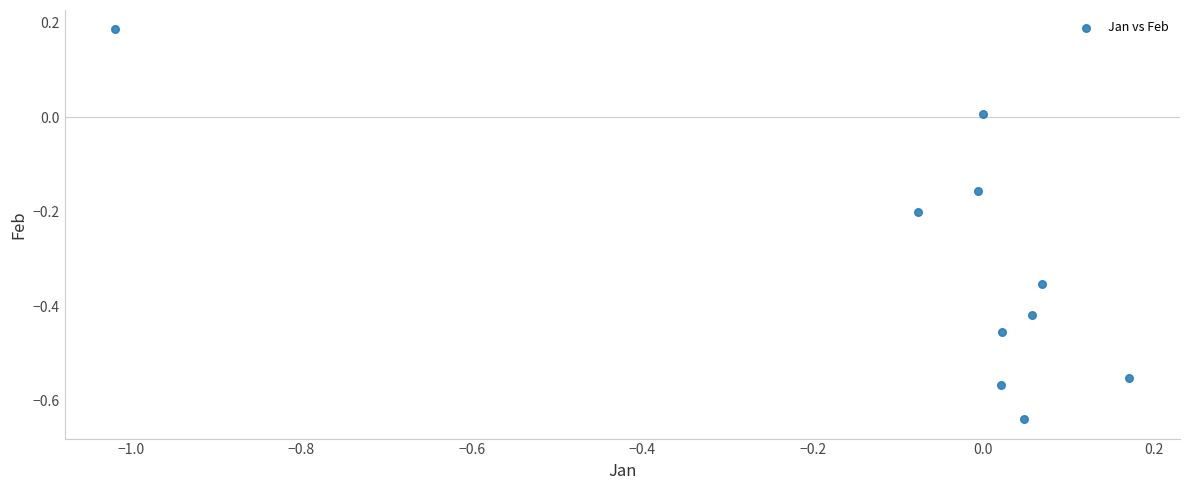

What is the range of Y values (max minus min)?

0.8